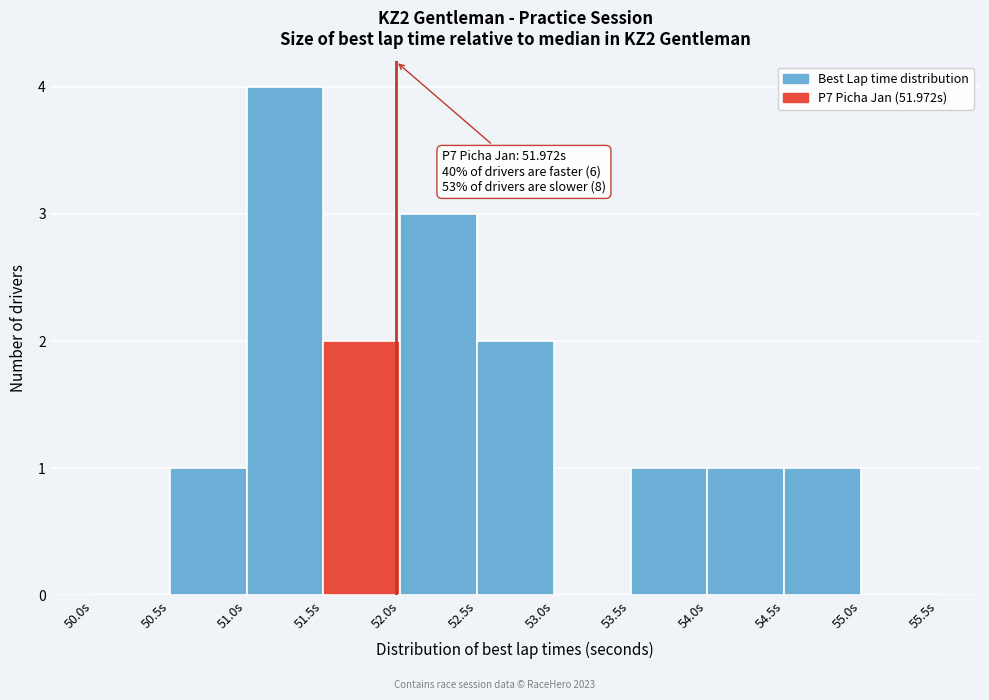

Over which range of the x-axis is the bar tallest?

51.0 to 51.5